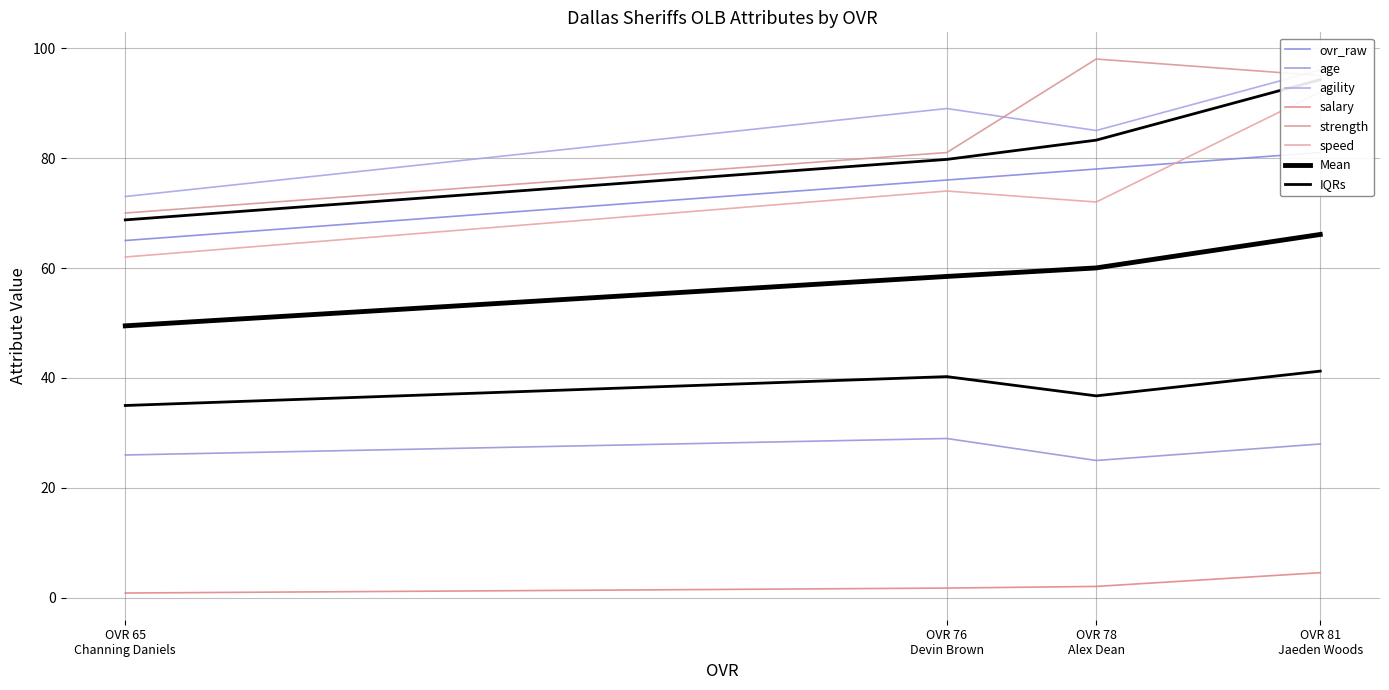

Read the salary value at OVR 78 Alex Dean.

2.1